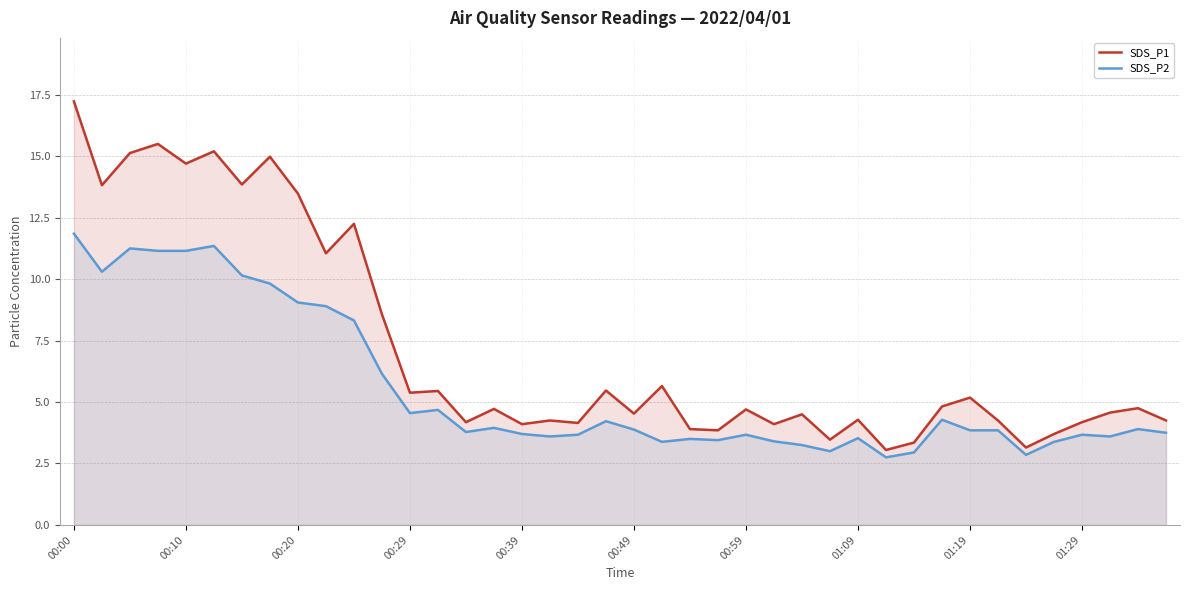

Which series has the largest range (max minus min)?

SDS_P1